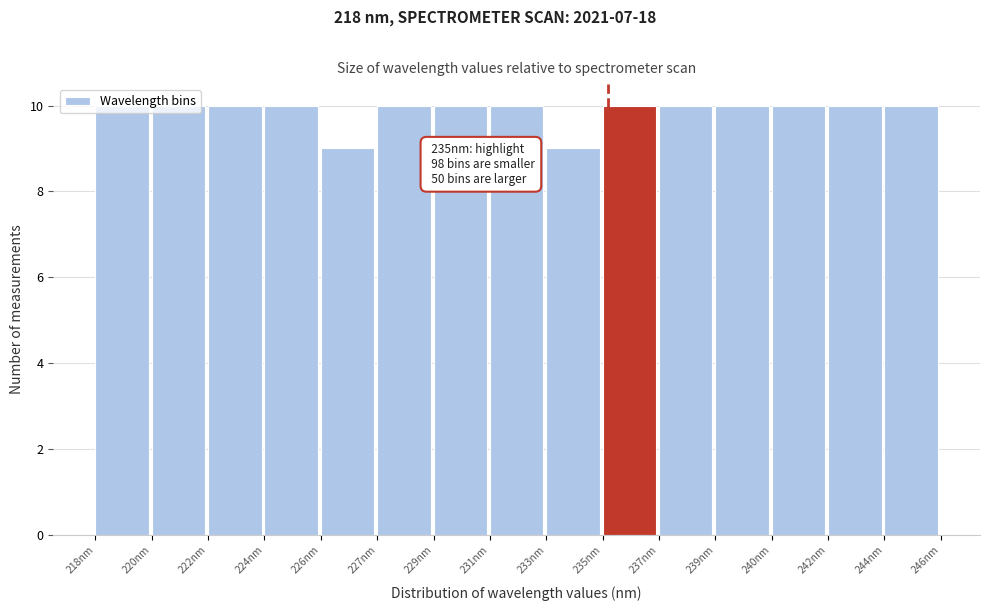

What is the sum of all values?

148